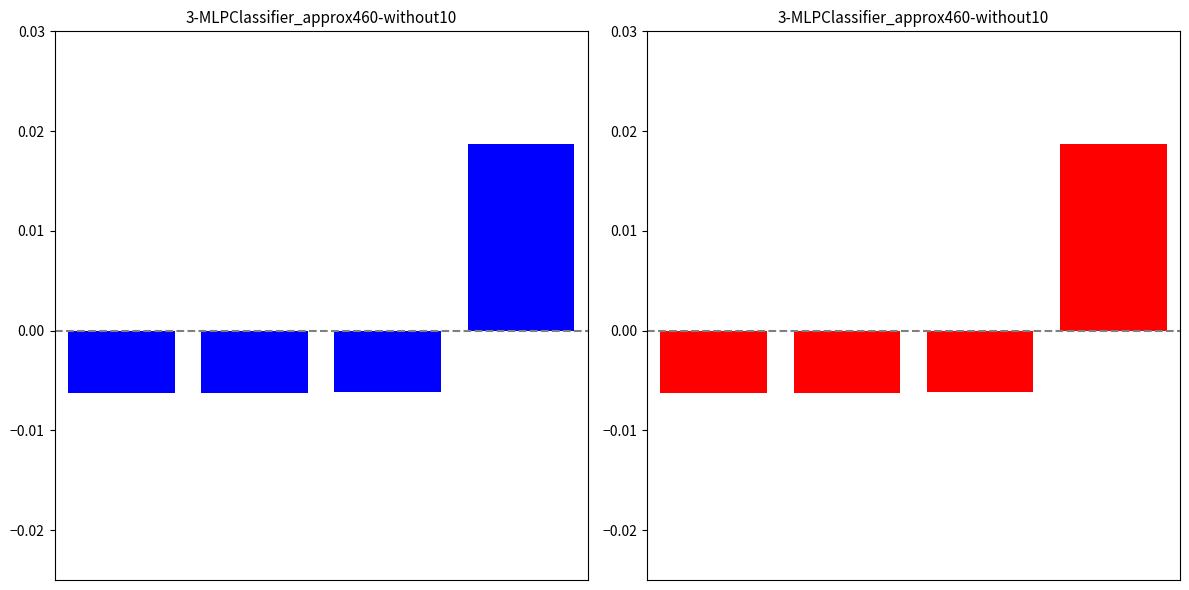

Is it true that the value at 2 is -0.0?

False